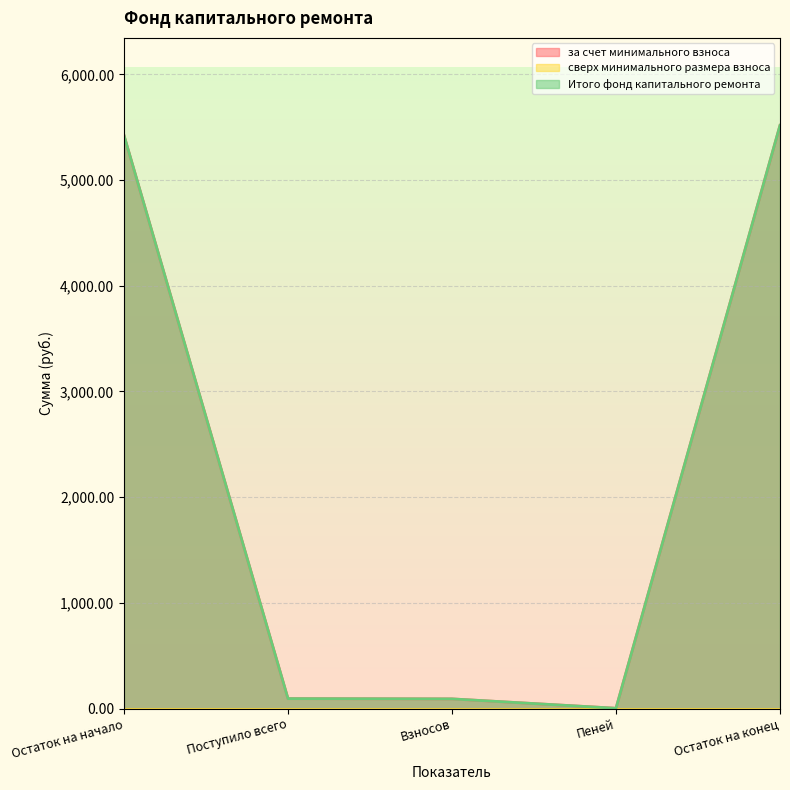

Between Поступило всего and Остаток на конец, which series saw the biggest shift?

за счет минимального взноса